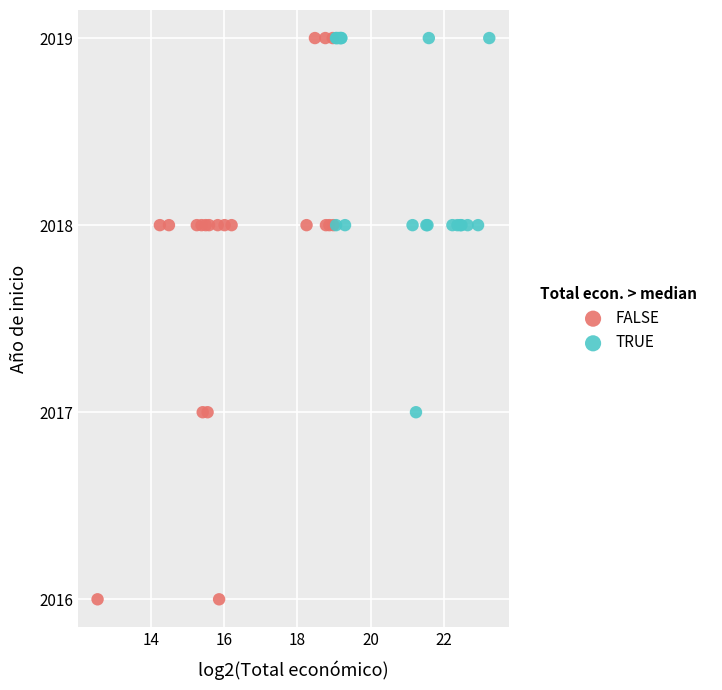

What are all the series names shown in the legend?

FALSE, TRUE